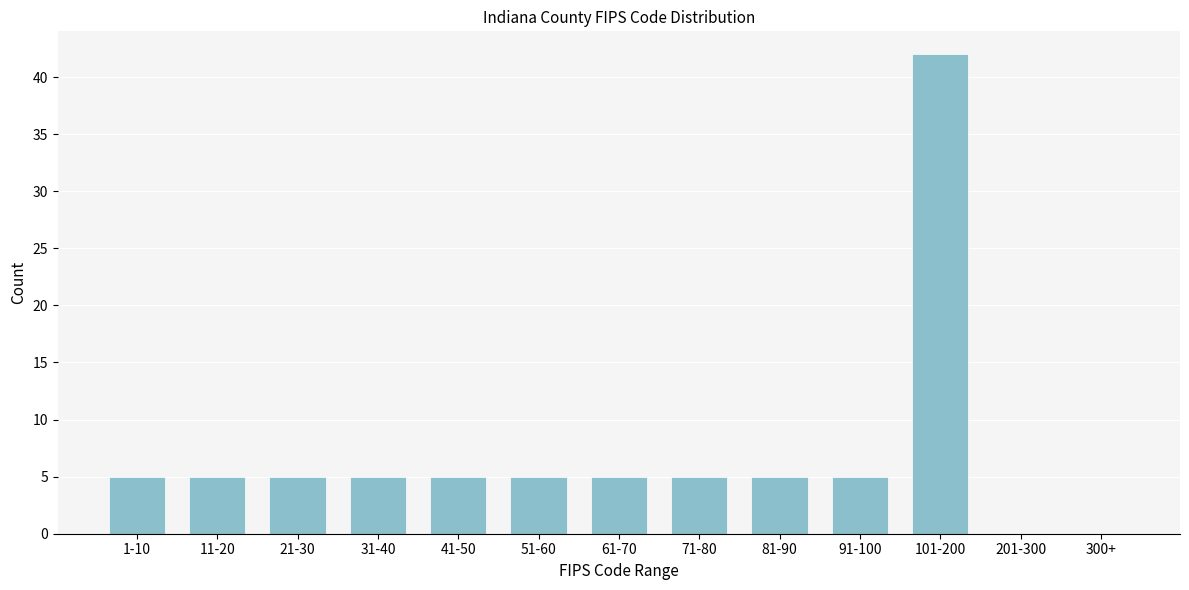

Reading left to right, extract all data points from this chart.

1-10=5	11-20=5	21-30=5	31-40=5	41-50=5	51-60=5	61-70=5	71-80=5	81-90=5	91-100=5	101-200=42	201-300=0	300+=0